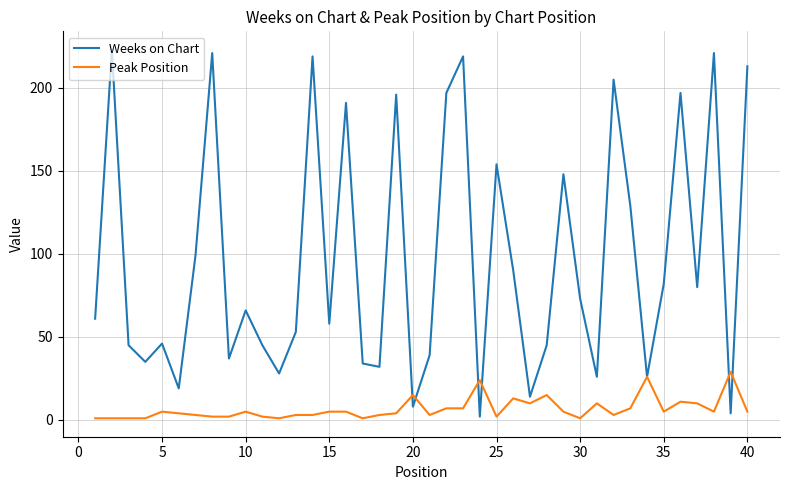

List the series in order of their peak value, lowest first.

Peak Position, Weeks on Chart